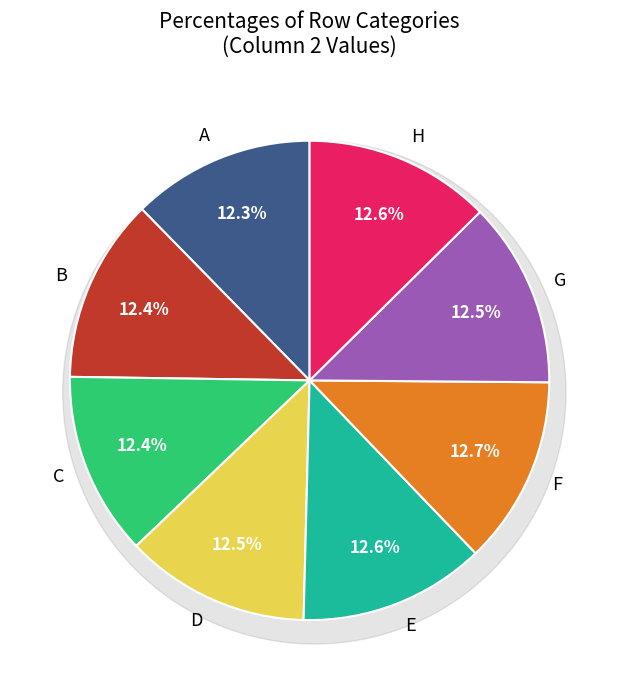

Is D the majority of the pie?

No